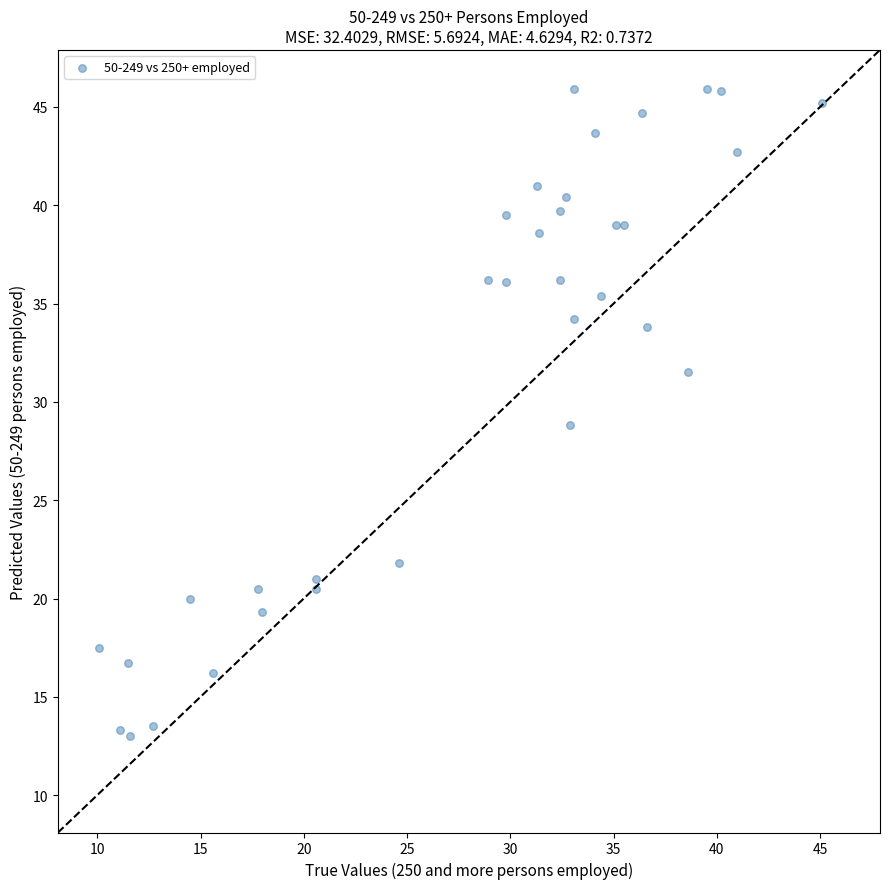

What is the range of Y values (max minus min)?

32.9